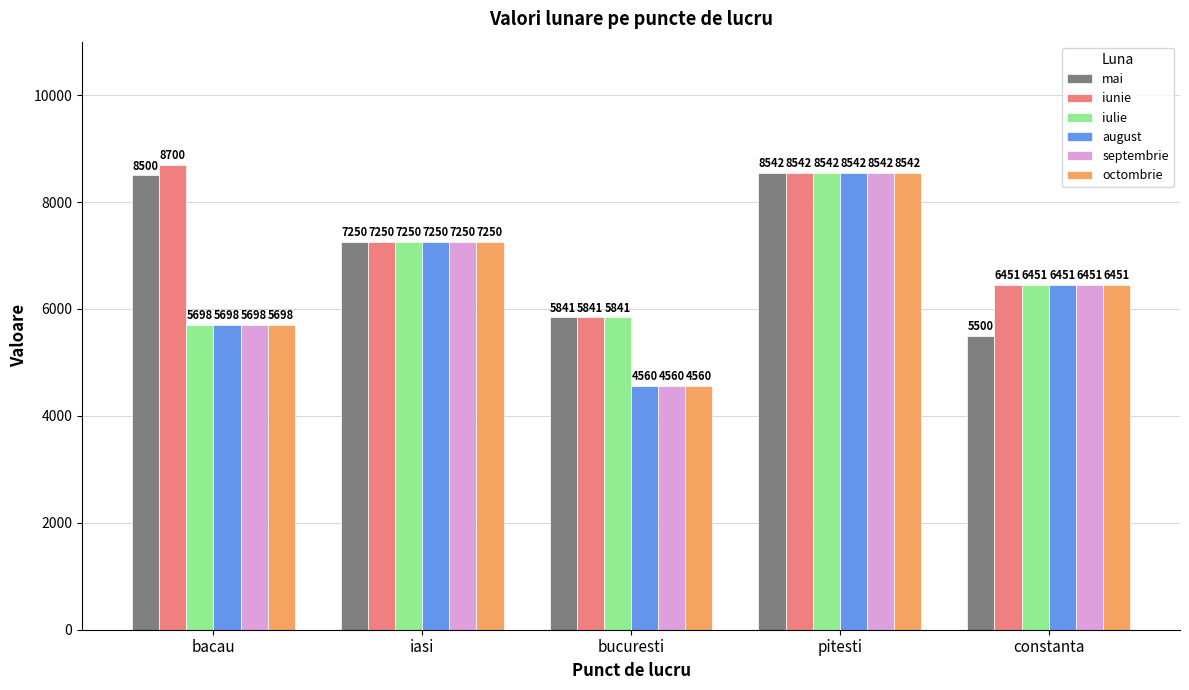

Reading right to left, transcribe all the data shown in this chart.

mai: constanta=5500	pitesti=8542	bucuresti=5841	iasi=7250	bacau=8500
iunie: constanta=6451	pitesti=8542	bucuresti=5841	iasi=7250	bacau=8700
iulie: constanta=6451	pitesti=8542	bucuresti=5841	iasi=7250	bacau=5698
august: constanta=6451	pitesti=8542	bucuresti=4560	iasi=7250	bacau=5698
septembrie: constanta=6451	pitesti=8542	bucuresti=4560	iasi=7250	bacau=5698
octombrie: constanta=6451	pitesti=8542	bucuresti=4560	iasi=7250	bacau=5698